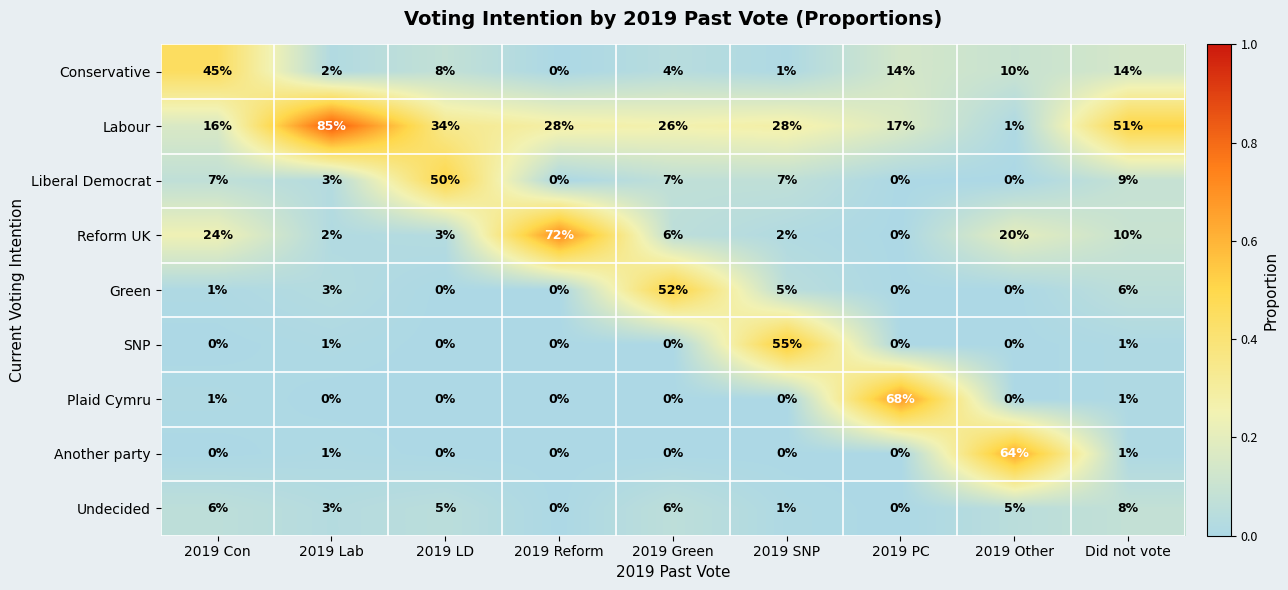

At how many categories does at least one series exceed 0?

9